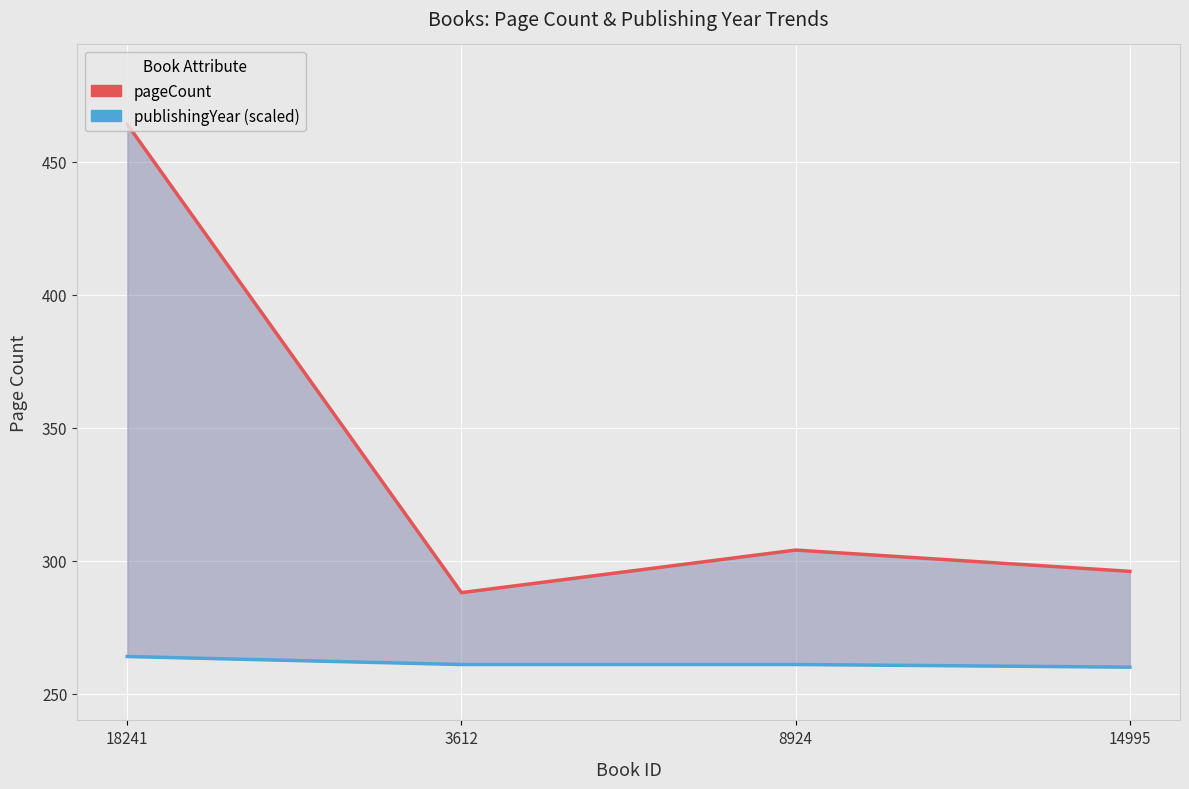

True or false: publishingYear (scaled) has more than 1 points higher than both neighbors.

False